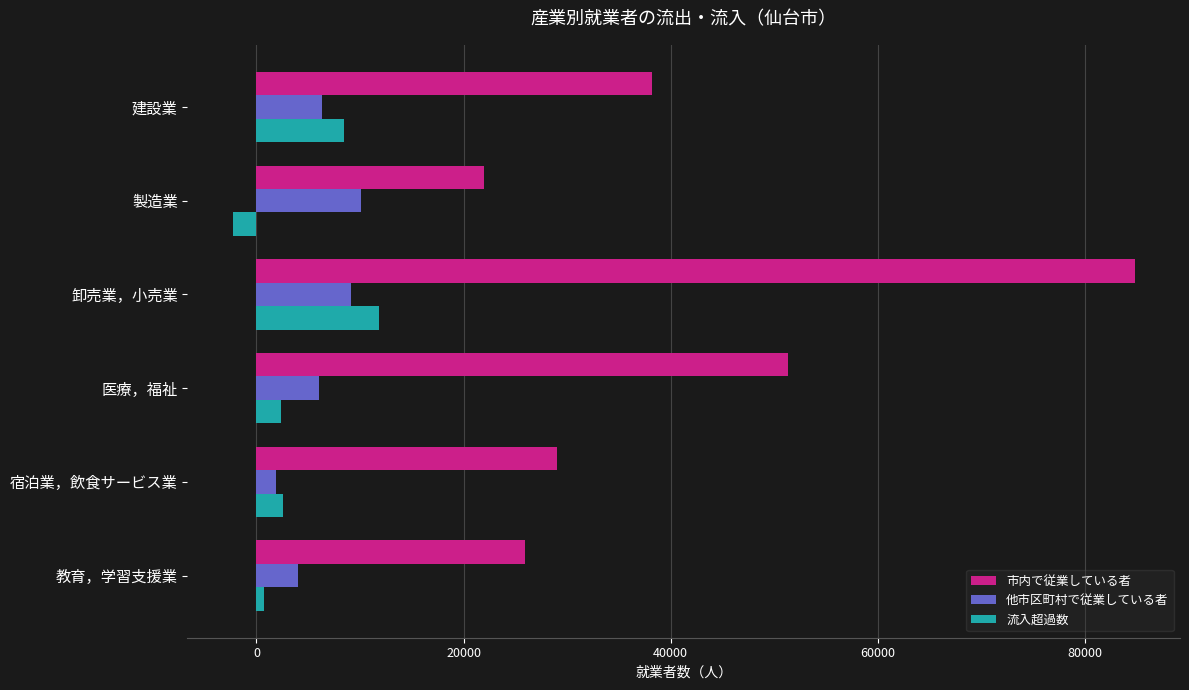

Which series has the largest total across all categories?

市内で従業している者